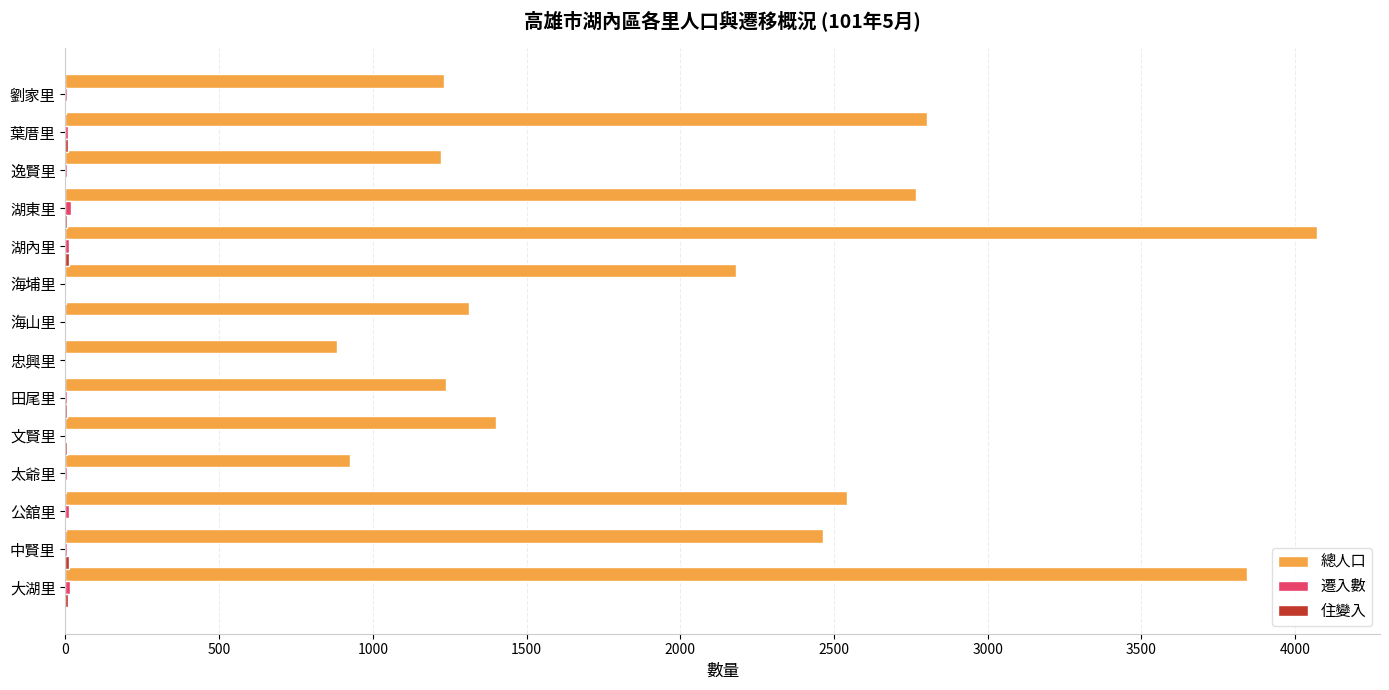

Is it true that 總人口 equals 1239 at 田尾里?

True